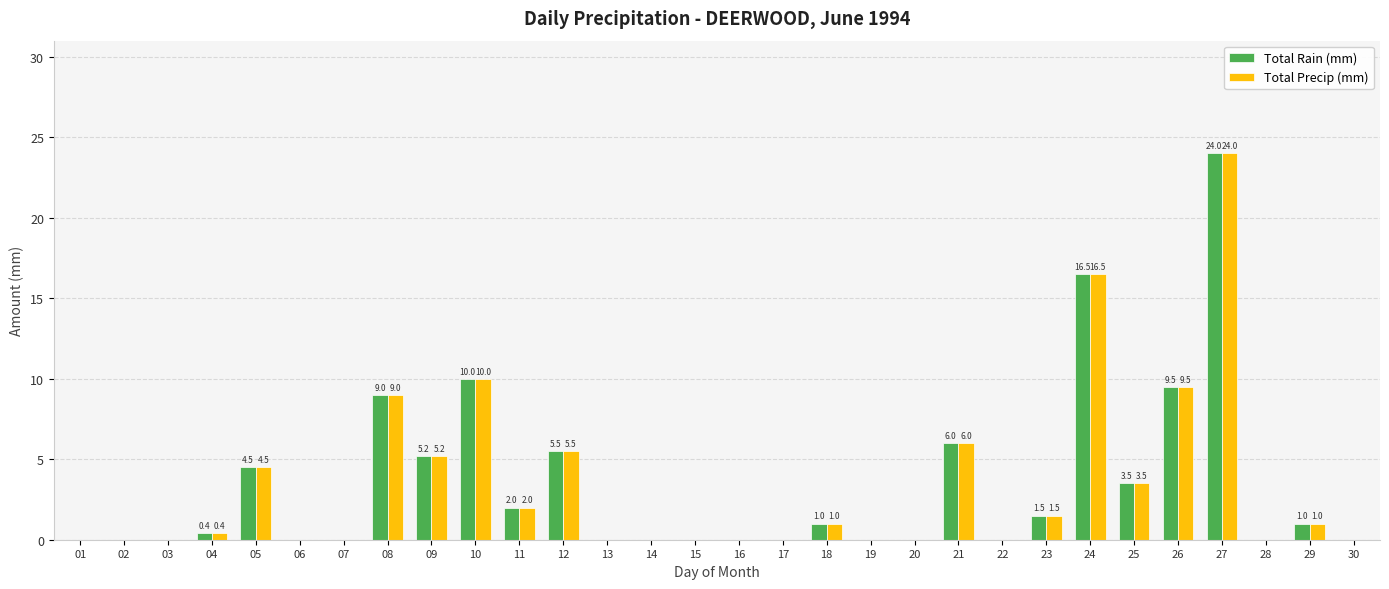

The Total Rain (mm) series shows 0.0 at 07. True or false?

True